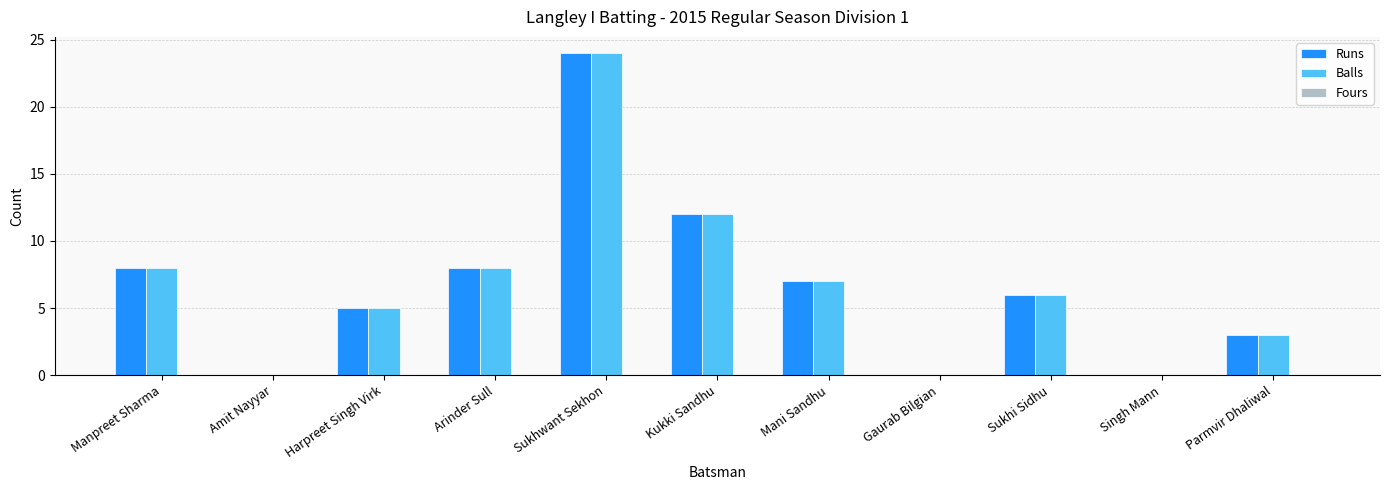

True or false: Runs has a value of 3 at Parmvir Dhaliwal.

True